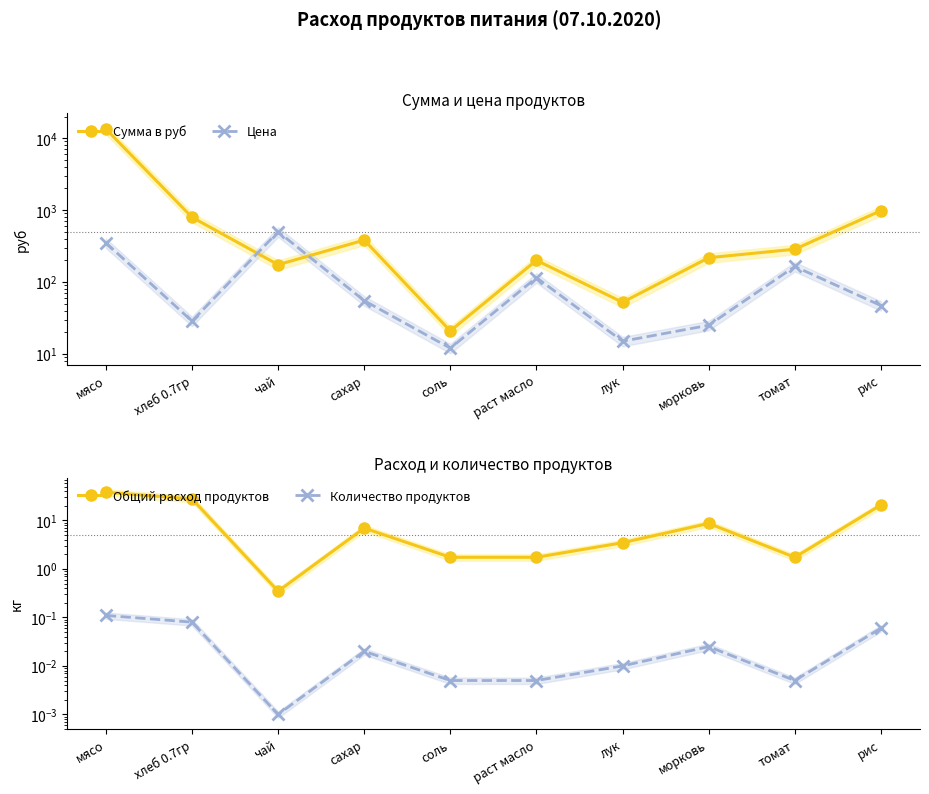

Does the chart have visible grid lines?

No